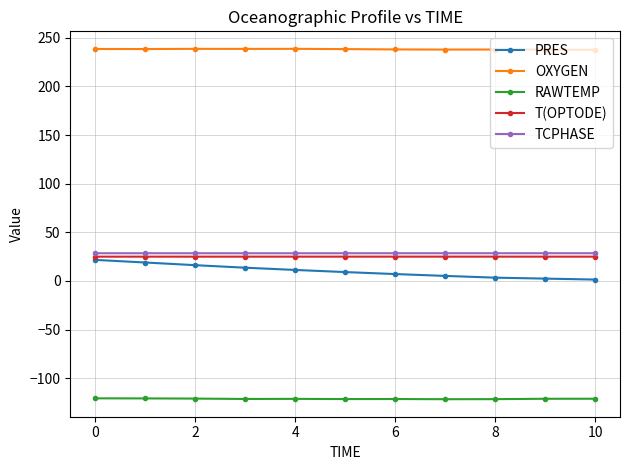

What is the highest value of the PRES series?

21.7